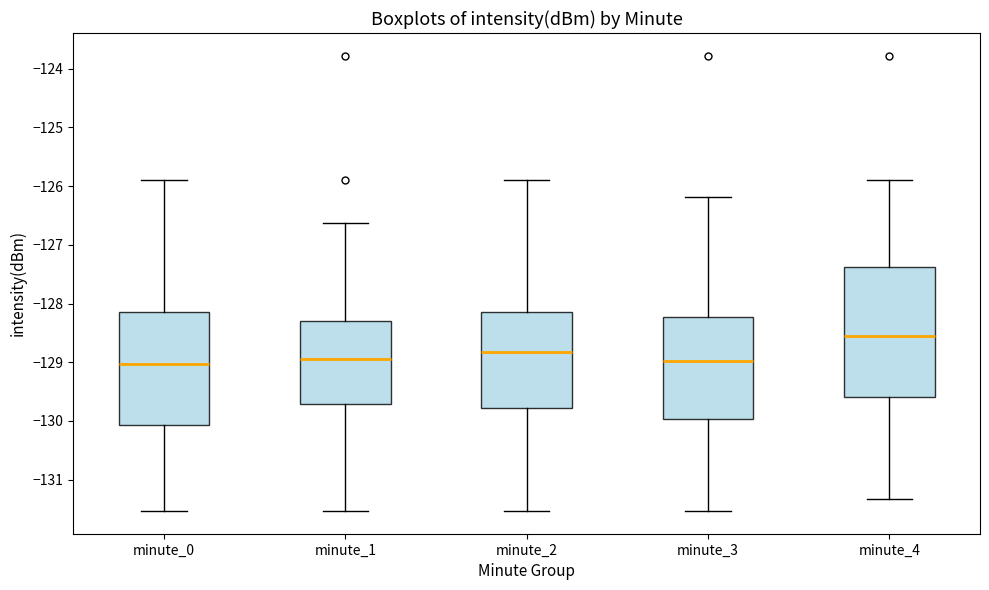

Reading left to right, transcribe this box plot: for each box, give where its median line is, the range the box spans, and where its two whiskers end, as read against the y-axis. The values are not printed on the chart, so give them approximately, as read against the axis.

minute_0: median -129.0, box -130.1 to -128.1, whiskers -131.5 to -125.9
minute_1: median -128.9, box -129.7 to -128.3, whiskers -131.5 to -126.6
minute_2: median -128.8, box -129.8 to -128.1, whiskers -131.5 to -125.9
minute_3: median -129.0, box -130.0 to -128.2, whiskers -131.5 to -126.2
minute_4: median -128.5, box -129.6 to -127.4, whiskers -131.3 to -125.9